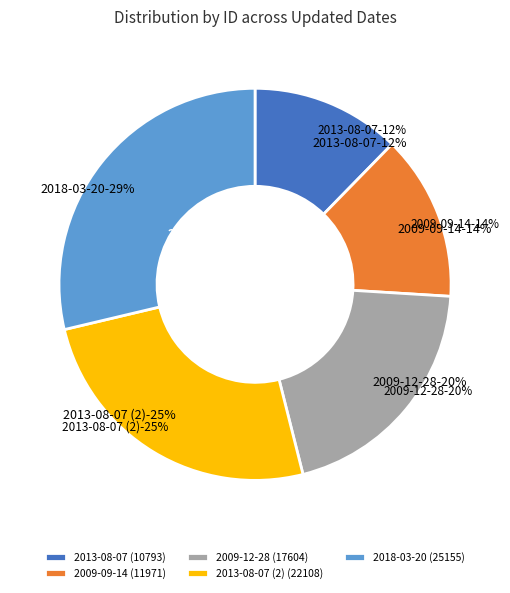

Rank the categories by value from lowest to highest.

2013-08-07, 2009-09-14, 2009-12-28, 2013-08-07 (2), 2018-03-20